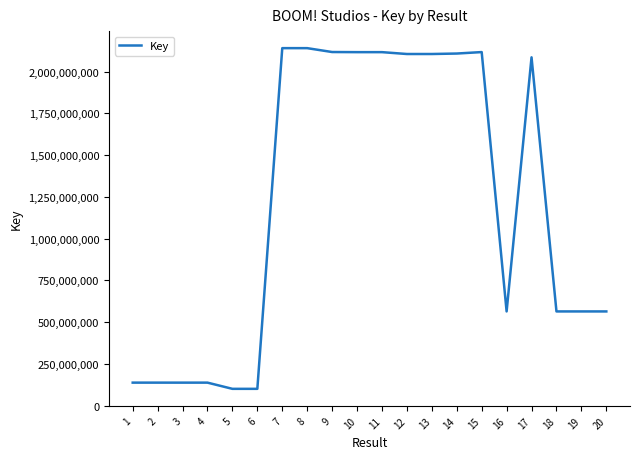

What is the ratio of the value at 14 to the value at 20?

3.7